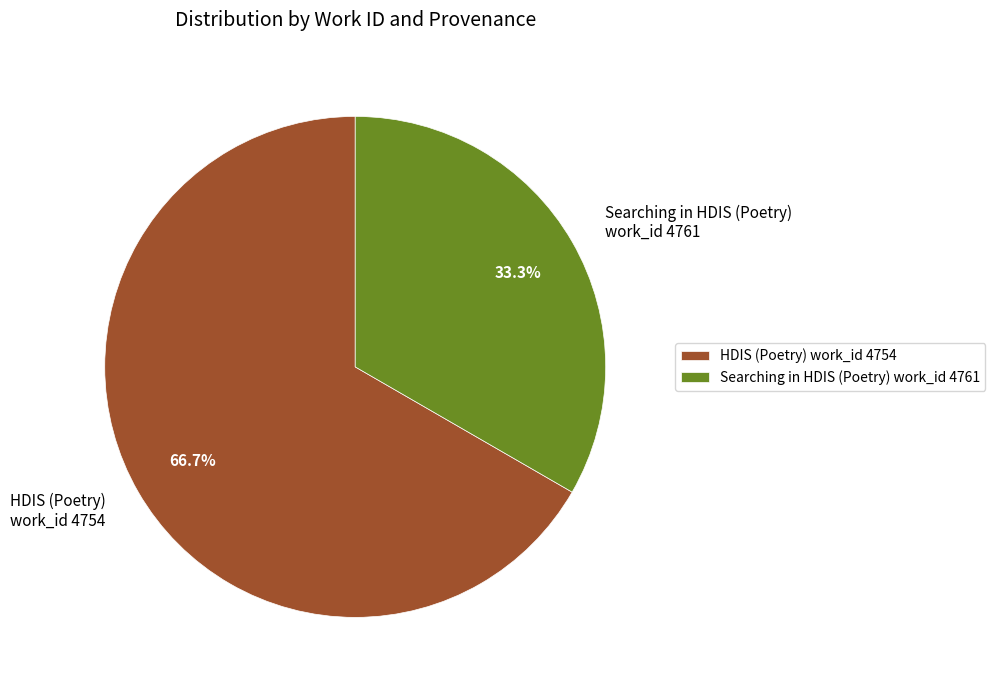

Approximately how many times larger is the value at HDIS (Poetry) work_id 4754 compared to Searching in HDIS (Poetry) work_id 4761?

2.0